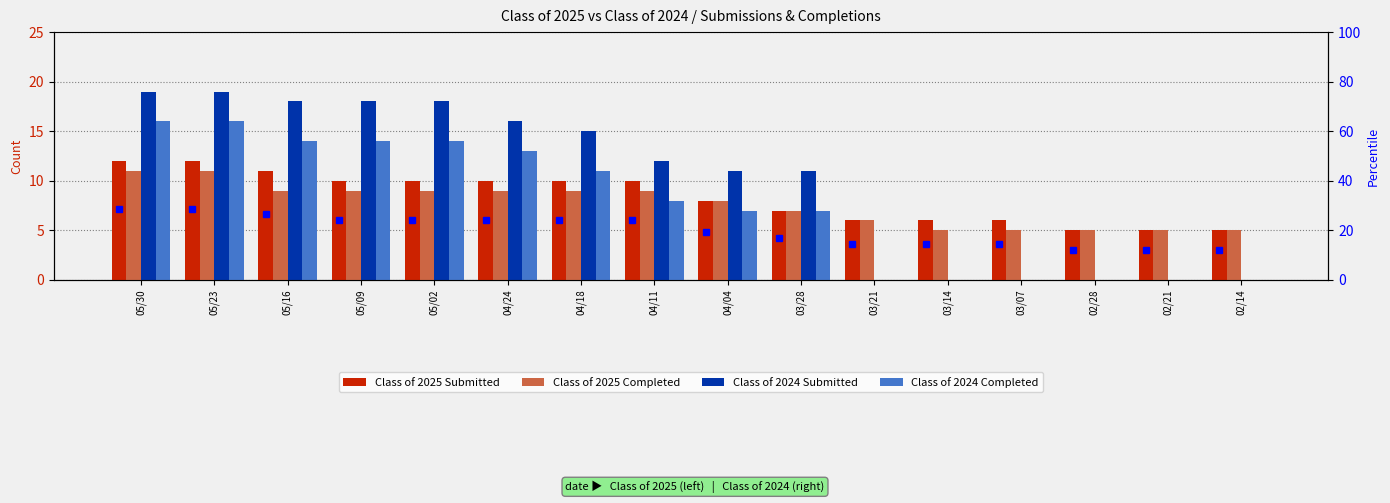

Rank the series at 04/18 from lowest to highest value.

Class of 2025 Completed, Class of 2025 Submitted, Class of 2024 Completed, Class of 2024 Submitted